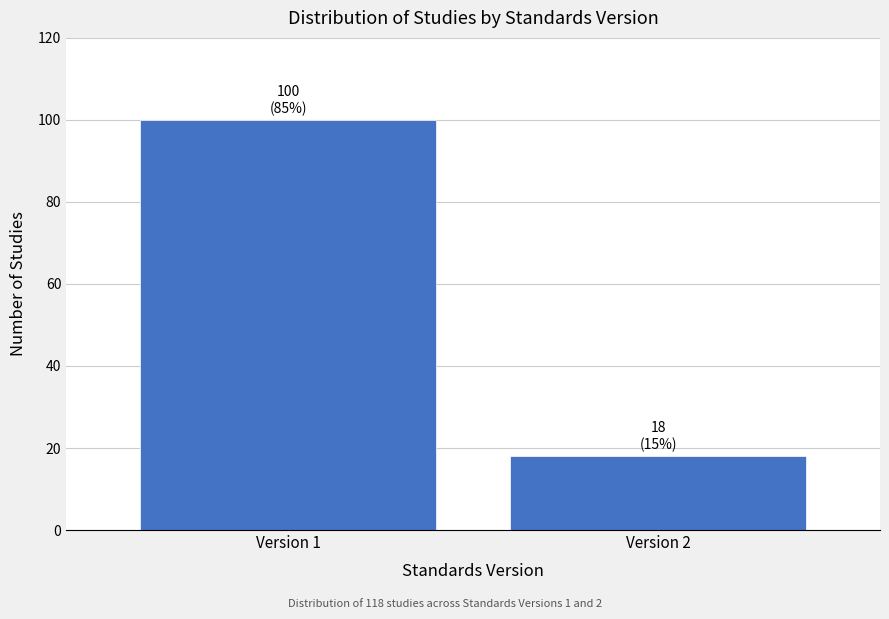

Reading left to right, what are all the values shown in this chart?

100	18